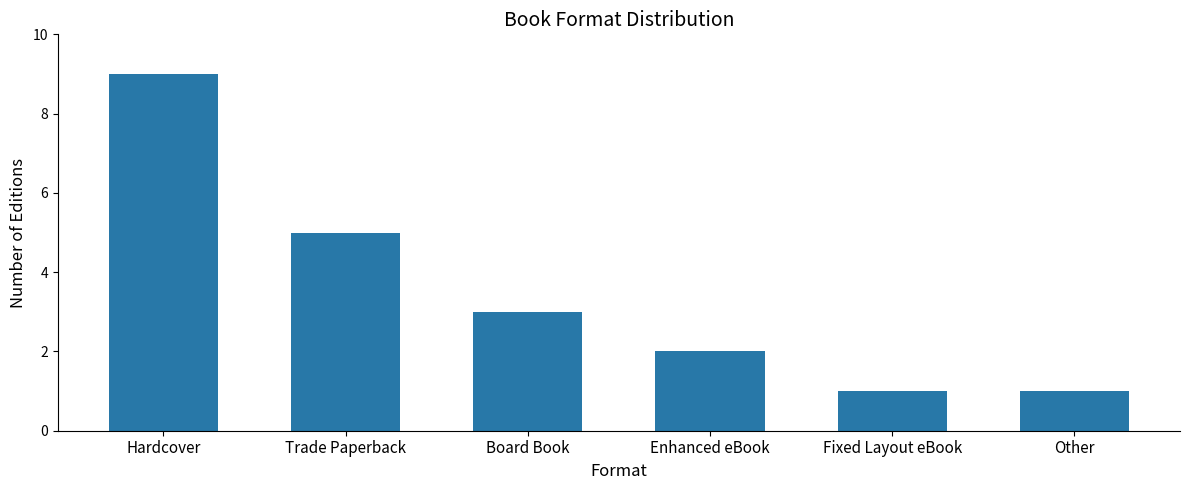

What is the average value?

4